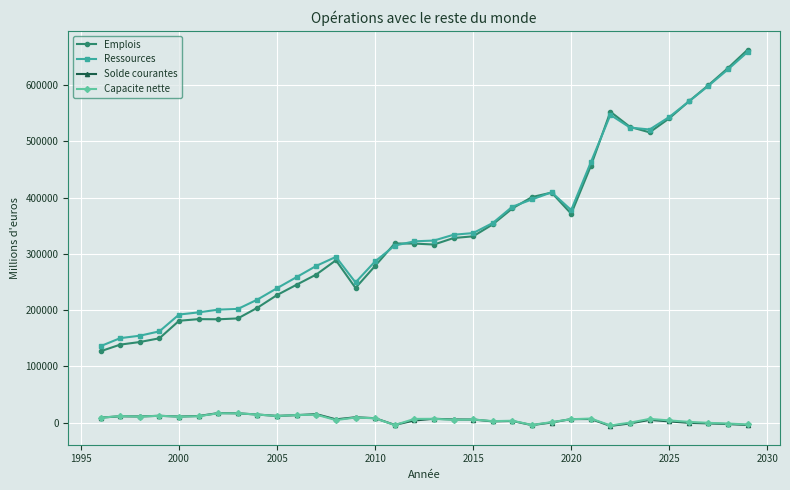

What is the highest value of the Solde courantes series?

17167